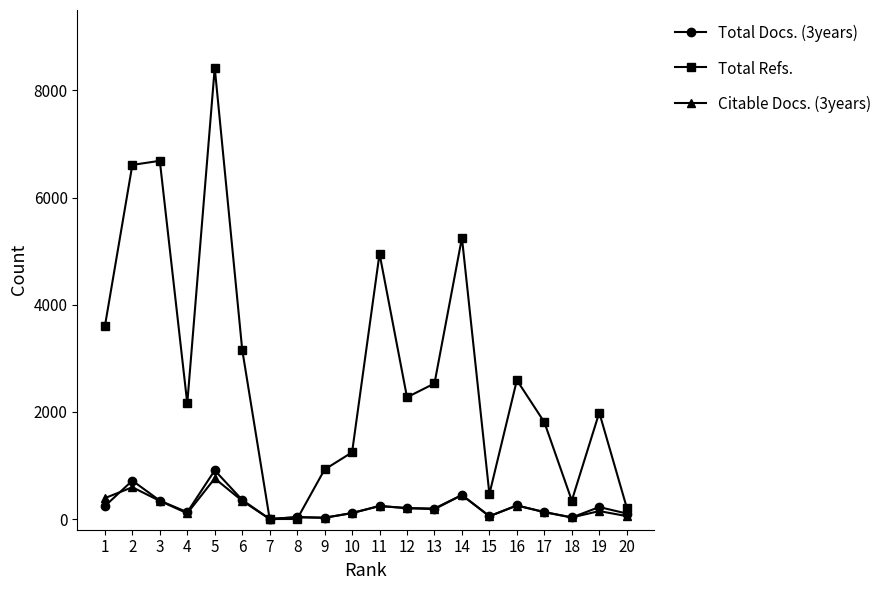

Is it true that Total Refs. equals 6147 at 1?

False